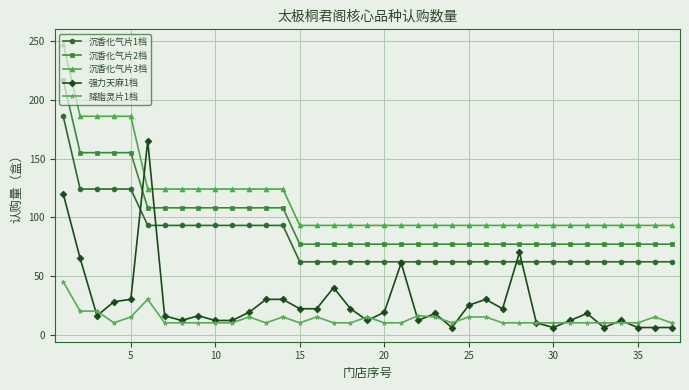

What is the maximum value shown in the chart?

248